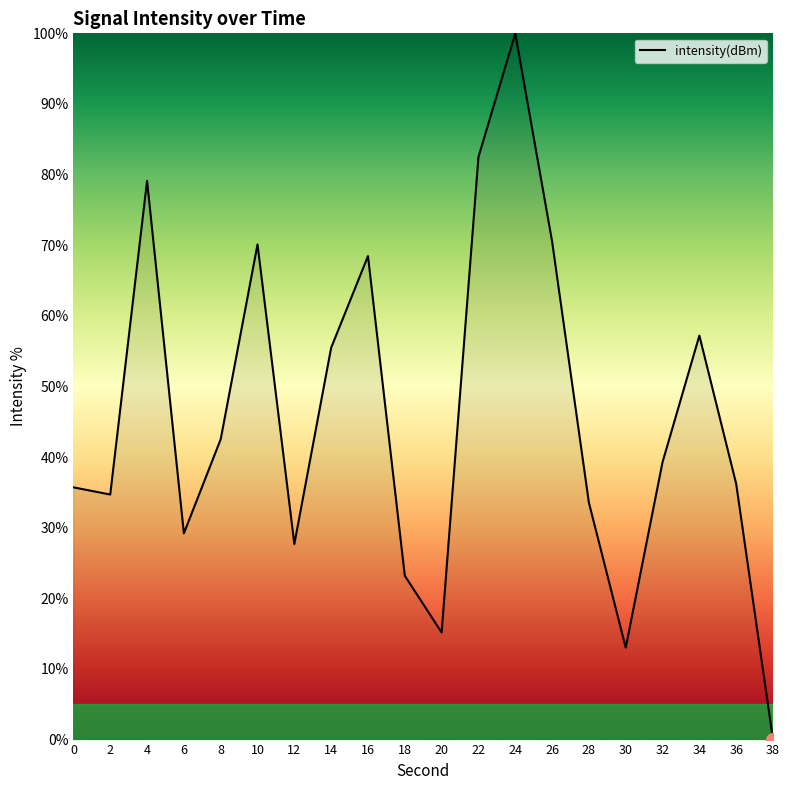

Reading right to left, transcribe all the data shown in this chart.

38=0.0	36=36.2	34=57.2	32=39.3	30=13.0	28=33.5	26=70.5	24=100.0	22=82.5	20=15.2	18=23.2	16=68.5	14=55.5	12=27.7	10=70.1	8=42.5	6=29.2	4=79.1	2=34.7	0=35.7